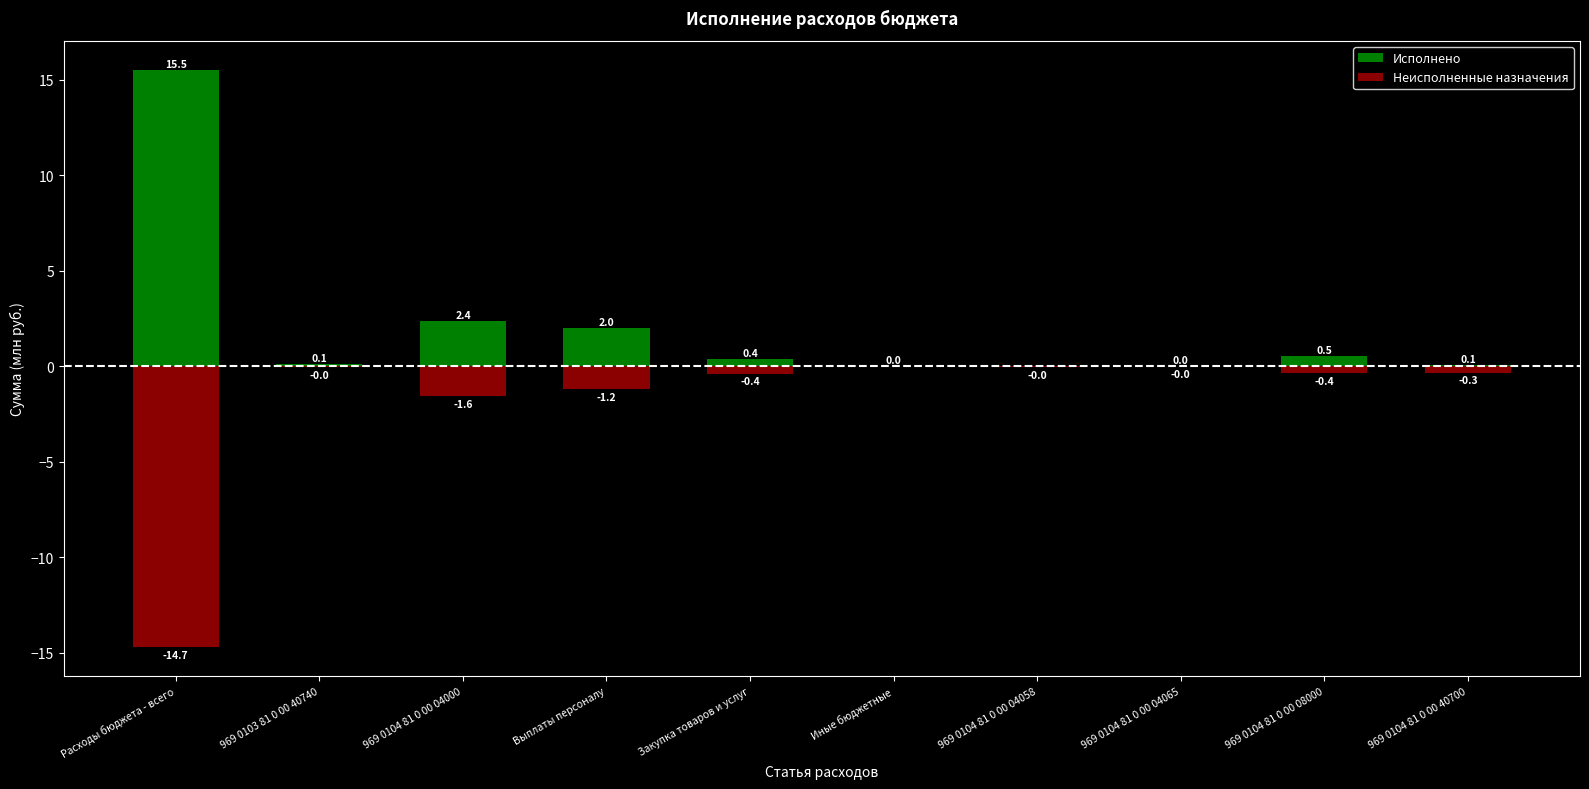

Between 969 0103 81 0 00 40740 and 969 0104 81 0 00 04000, which is larger?

969 0104 81 0 00 04000